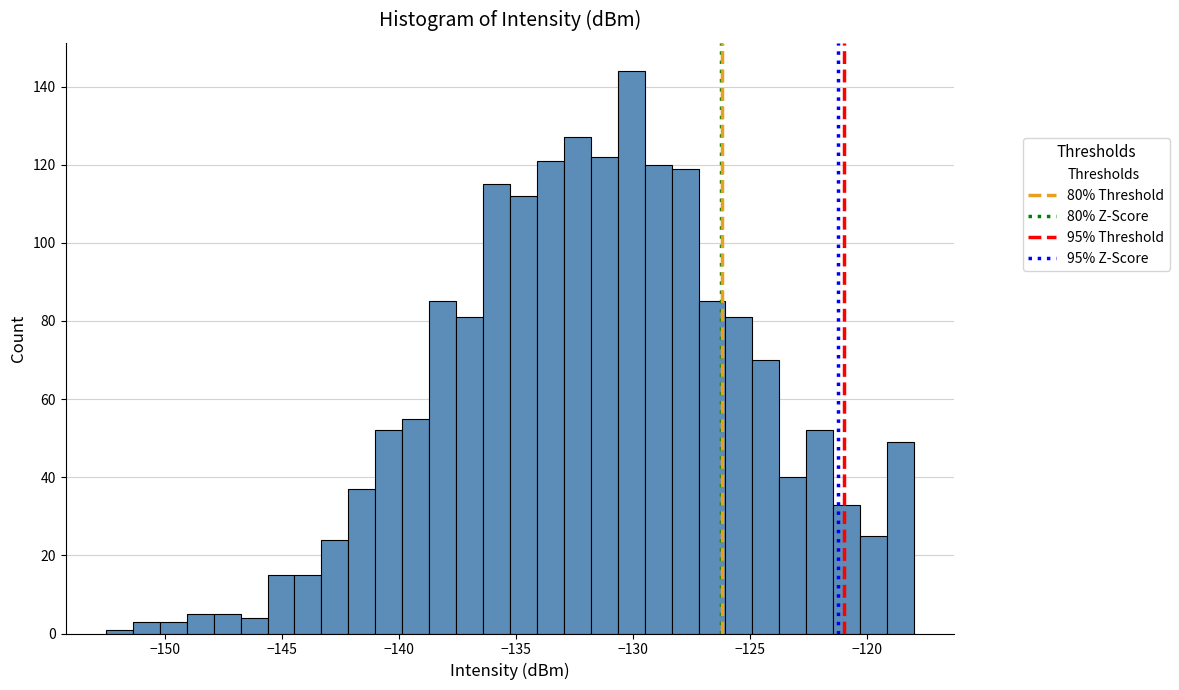

Around what value on the x-axis is the tallest bar? Give the approximate position of its centre, as read against the axis.

-130.0